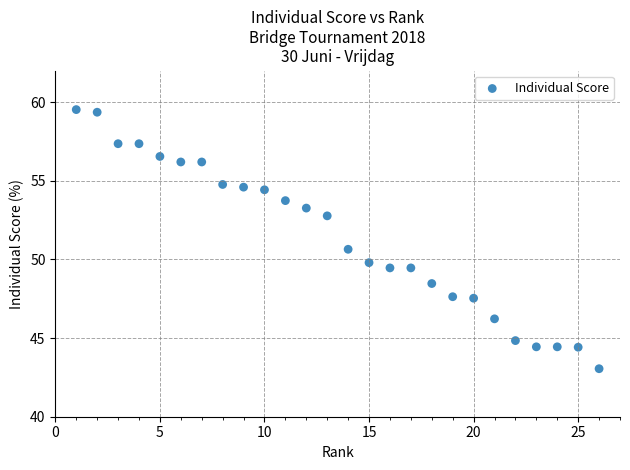

What Y value in the scatter plot is closest to 51?

50.6